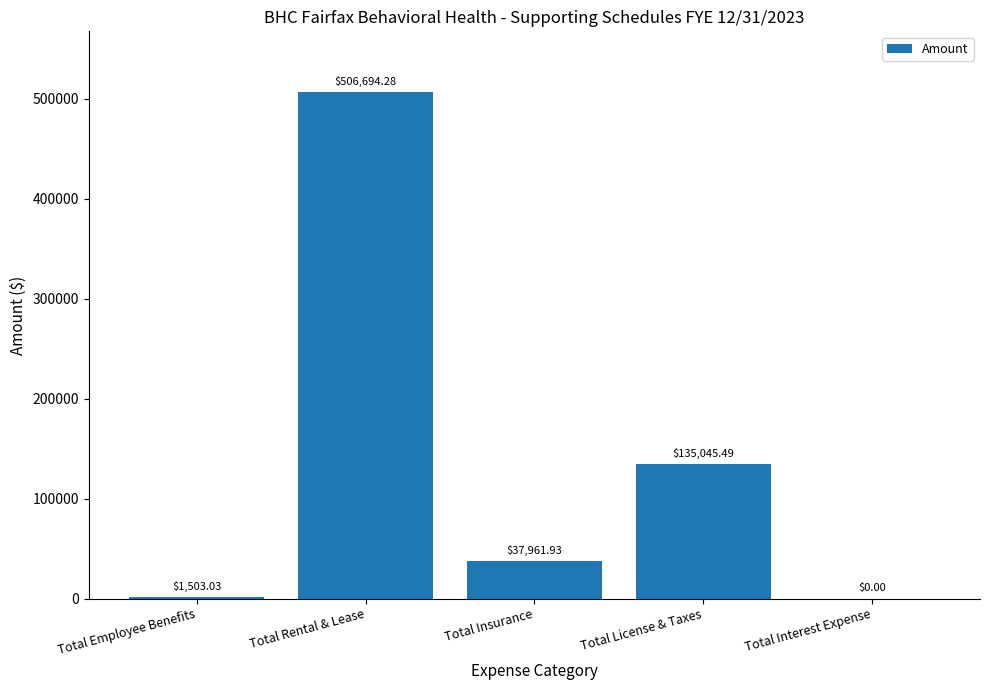

What is the approximate value at Total Employee Benefits?

1503.0